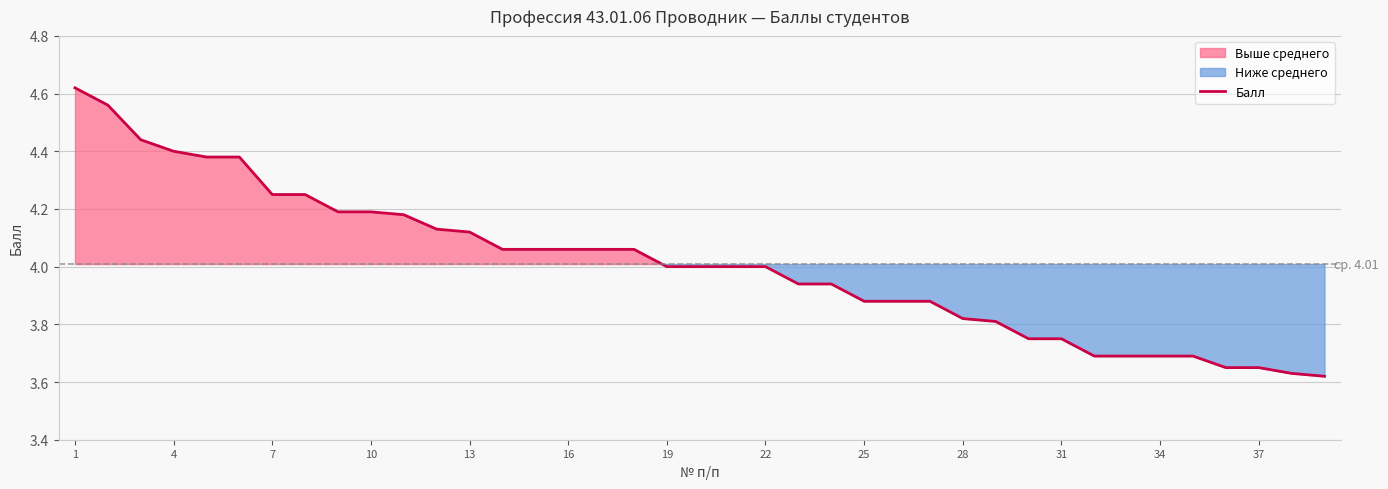

Reading left to right, what are all the values shown in this chart?

4.6	4.6	4.4	4.4	4.4	4.4	4.2	4.2	4.2	4.2	4.2	4.1	4.1	4.1	4.1	4.1	4.1	4.1	4.0	4.0	4.0	4.0	3.9	3.9	3.9	3.9	3.9	3.8	3.8	3.8	3.8	3.7	3.7	3.7	3.7	3.6	3.6	3.6	3.6